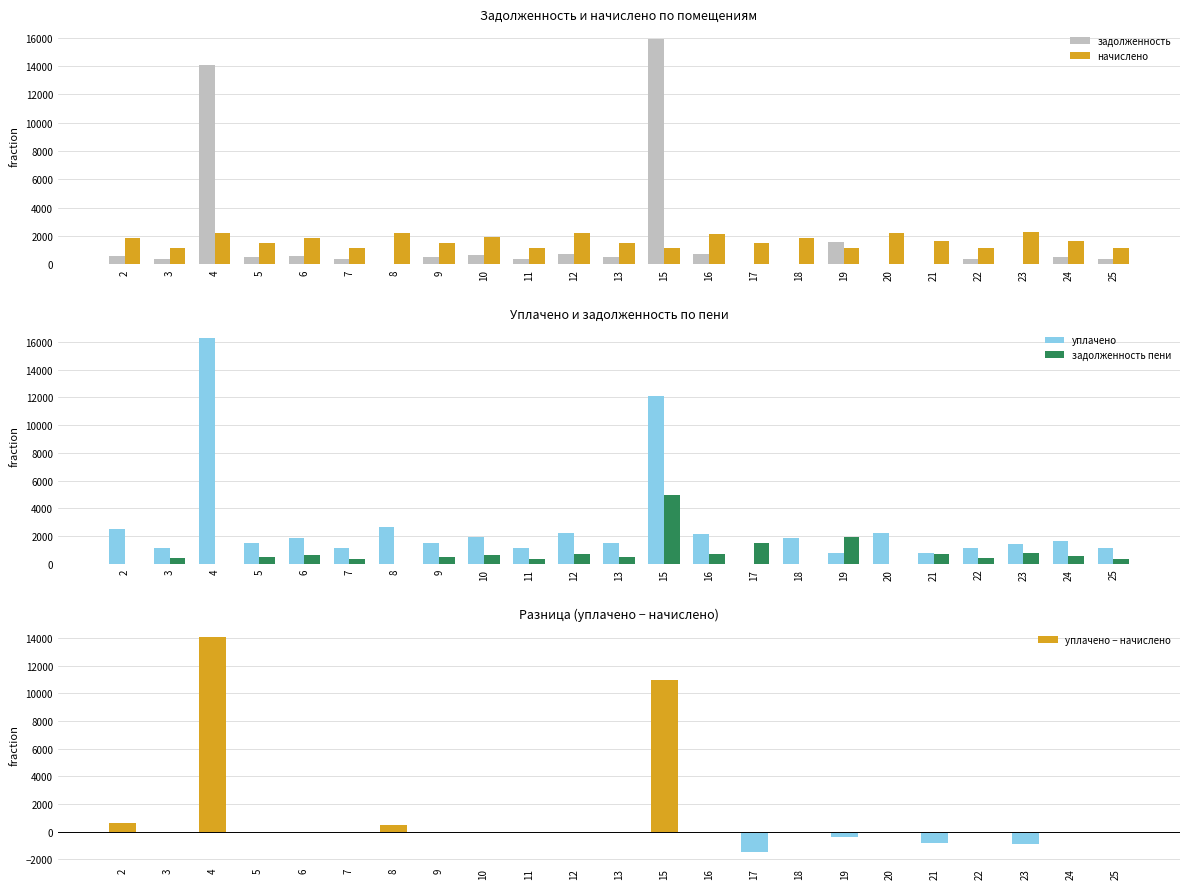

Where does the задолженность пени series first go above 502?

5